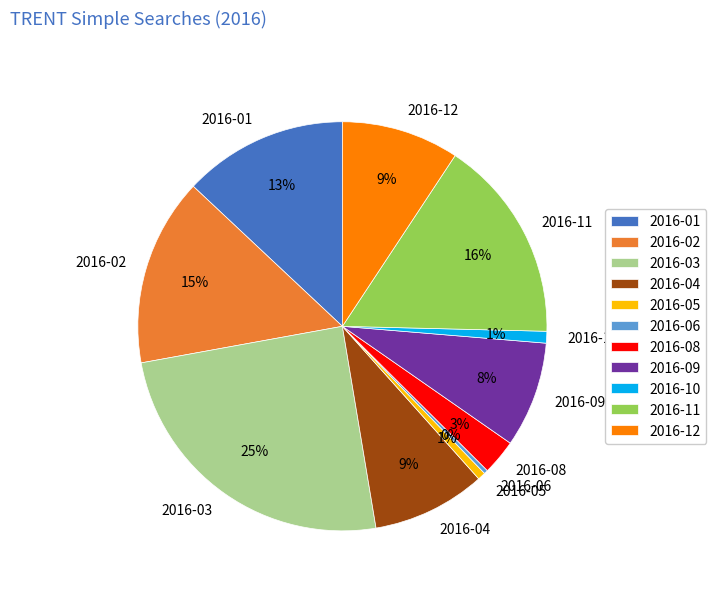

How many segments does this pie chart have?

11